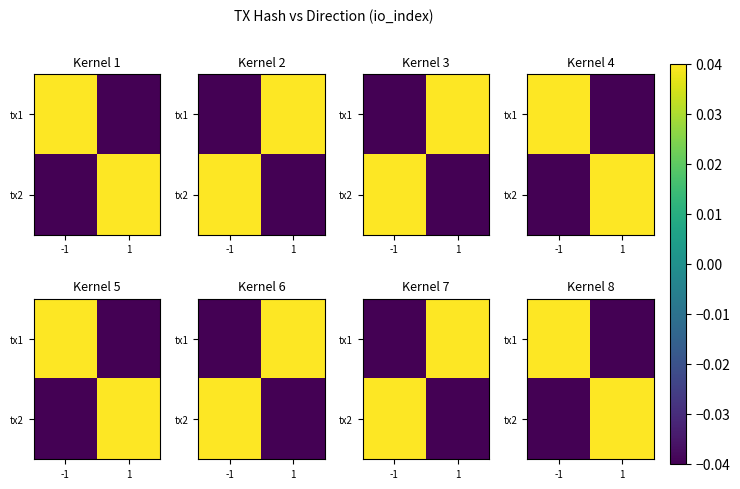

How many values in row_1 are above zero?

1